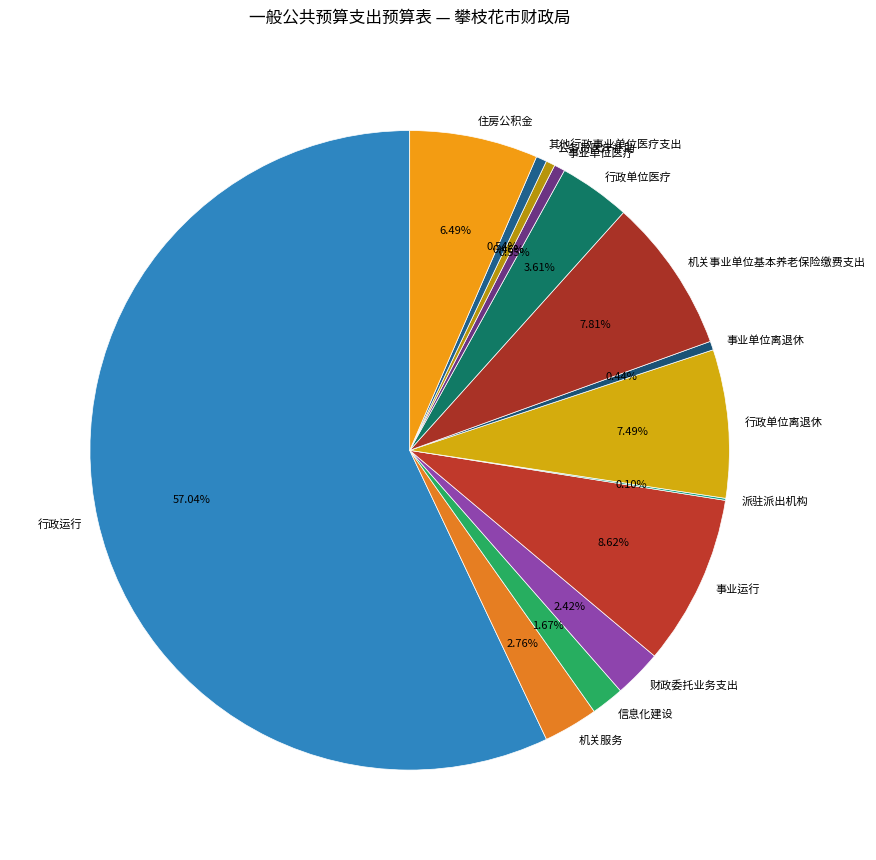

Is there a majority slice in this chart?

Yes